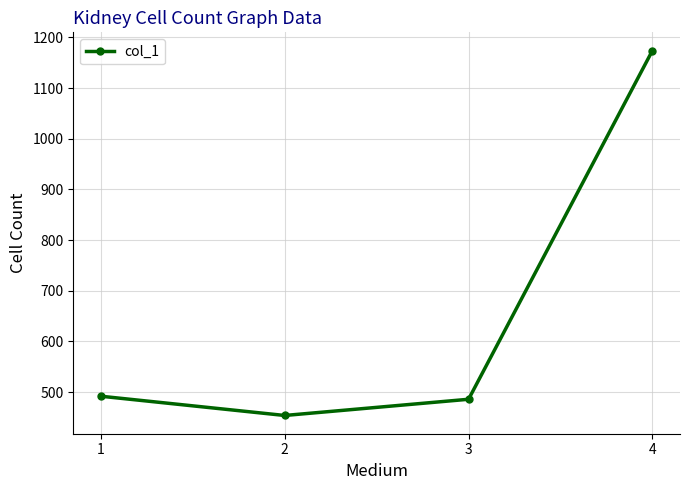

What is the approximate value at 4, to the nearest 10?

1170